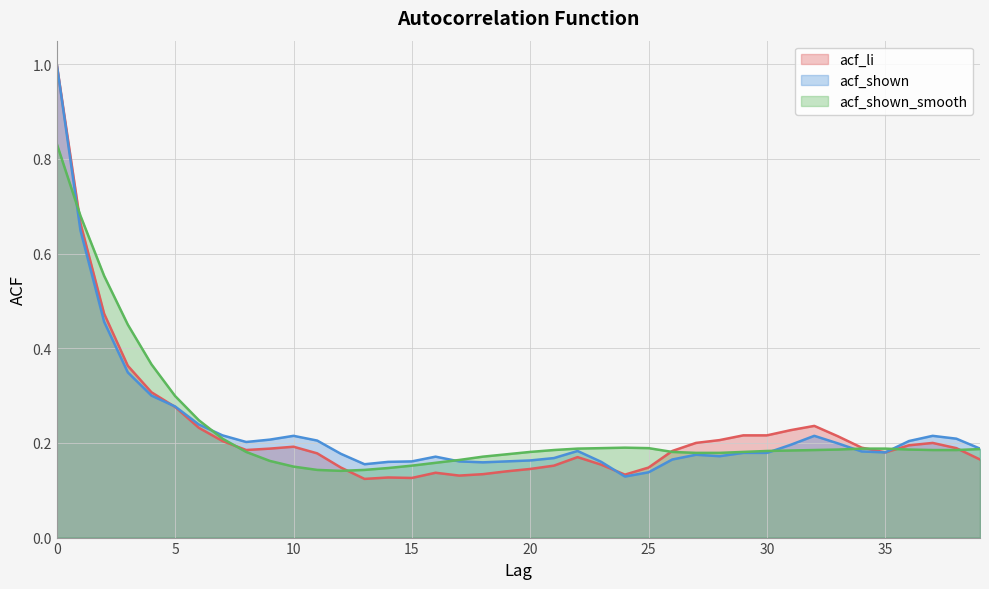

Reading right to left, extract all data points from this chart.

acf_li: 0.2	0.2	0.2	0.2	0.2	0.2	0.2	0.2	0.2	0.2	0.2	0.2	0.2	0.2	0.1	0.1	0.2	0.2	0.2	0.1	0.1	0.1	0.1	0.1	0.1	0.1	0.1	0.1	0.2	0.2	0.2	0.2	0.2	0.2	0.3	0.3	0.4	0.5	0.7	1.0
acf_shown: 0.2	0.2	0.2	0.2	0.2	0.2	0.2	0.2	0.2	0.2	0.2	0.2	0.2	0.2	0.1	0.1	0.2	0.2	0.2	0.2	0.2	0.2	0.2	0.2	0.2	0.2	0.2	0.2	0.2	0.2	0.2	0.2	0.2	0.2	0.3	0.3	0.3	0.5	0.6	1.0
acf_shown_smooth: 0.2	0.2	0.2	0.2	0.2	0.2	0.2	0.2	0.2	0.2	0.2	0.2	0.2	0.2	0.2	0.2	0.2	0.2	0.2	0.2	0.2	0.2	0.2	0.2	0.2	0.1	0.1	0.1	0.1	0.1	0.2	0.2	0.2	0.2	0.3	0.4	0.5	0.6	0.7	0.8